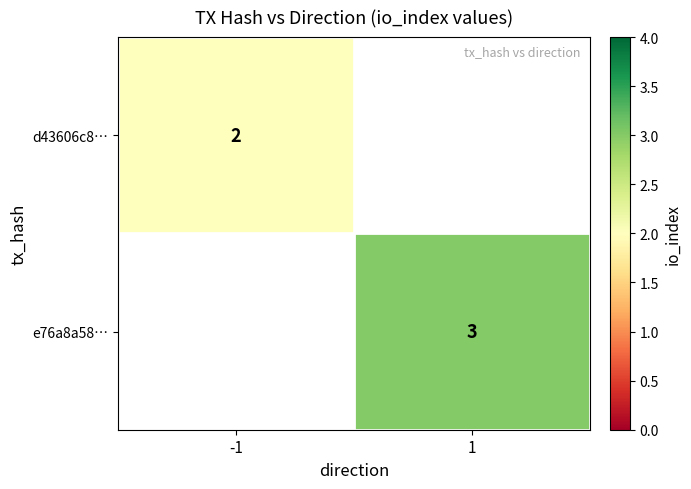

The value of e76a8a58… at 1 is 3. True or false?

True